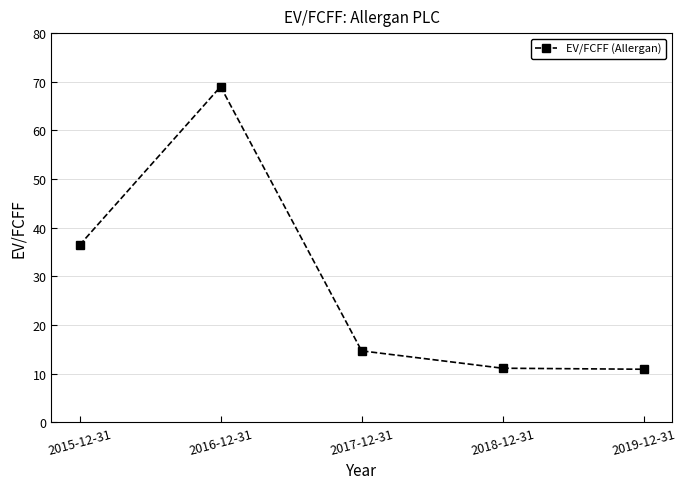

What is the smallest value displayed?

10.9